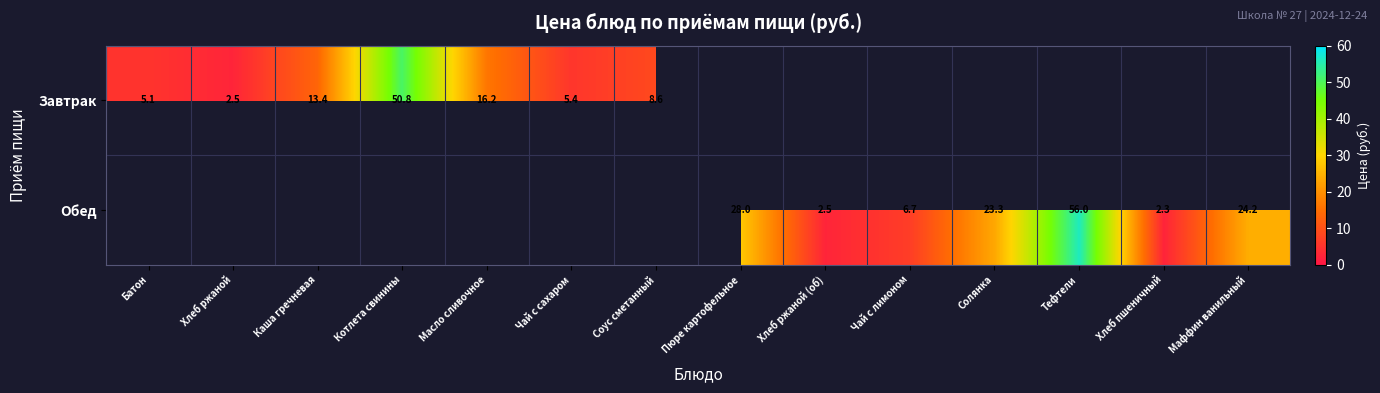

What is the minimum value for Завтрак?

2.5